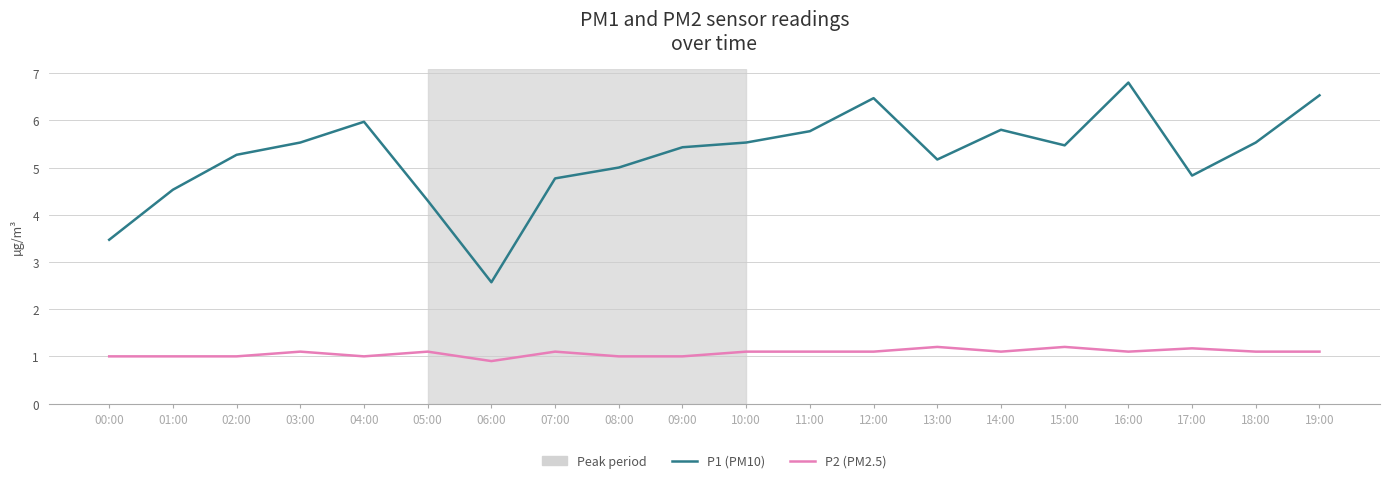

True or false: P1 (PM10) and P2 (PM2.5) intersect in this chart.

False